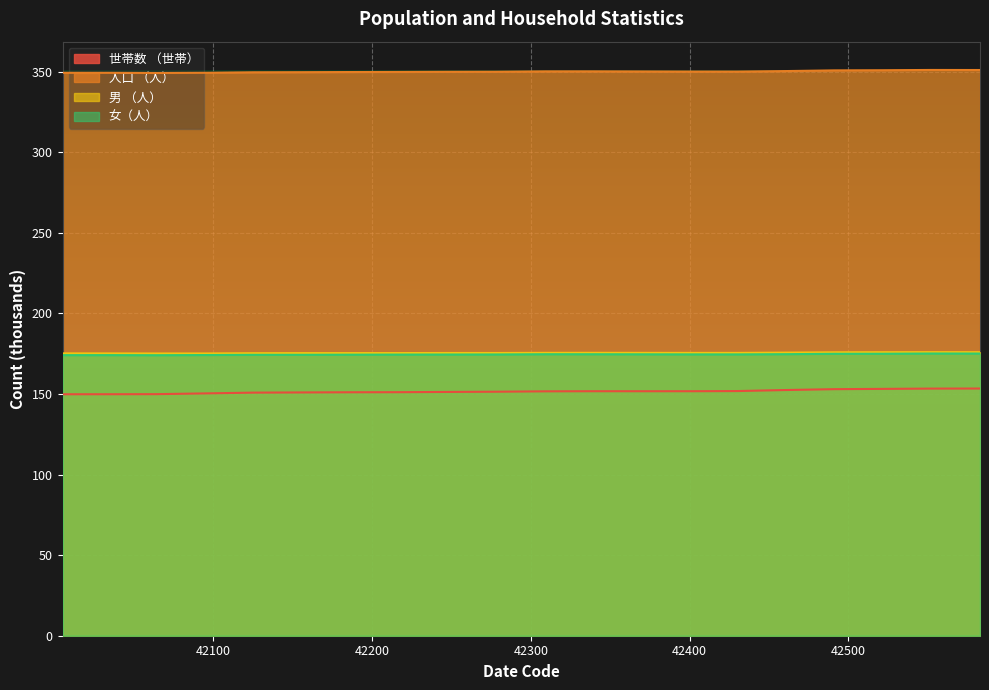

Reading left to right, list all the values displayed in this chart.

世帯数 （世帯）: 42005=149.9	42036=149.9	42064=149.9	42095=150.4	42125=150.9	42156=151.0	42186=151.1	42217=151.1	42248=151.3	42278=151.4	42309=151.7	42339=151.8	42370=151.7	42401=151.7	42430=151.8	42461=152.5	42491=153.0	42522=153.2	42552=153.4	42583=153.4
人口 （人）: 42005=349.4	42036=349.4	42064=349.3	42095=349.4	42125=349.7	42156=349.8	42186=349.9	42217=349.9	42248=350.0	42278=350.0	42309=350.3	42339=350.3	42370=350.2	42401=350.2	42430=350.2	42461=350.5	42491=350.9	42522=351.0	42552=351.1	42583=351.1
男 （人）: 42005=175.2	42036=175.2	42064=175.2	42095=175.2	42125=175.3	42156=175.4	42186=175.4	42217=175.4	42248=175.5	42278=175.5	42309=175.6	42339=175.6	42370=175.6	42401=175.5	42430=175.5	42461=175.7	42491=175.9	42522=176.0	42552=176.0	42583=176.0
女（人）: 42005=174.1	42036=174.2	42064=174.1	42095=174.2	42125=174.3	42156=174.4	42186=174.4	42217=174.5	42248=174.5	42278=174.6	42309=174.7	42339=174.7	42370=174.7	42401=174.6	42430=174.6	42461=174.7	42491=175.0	42522=175.0	42552=175.2	42583=175.1